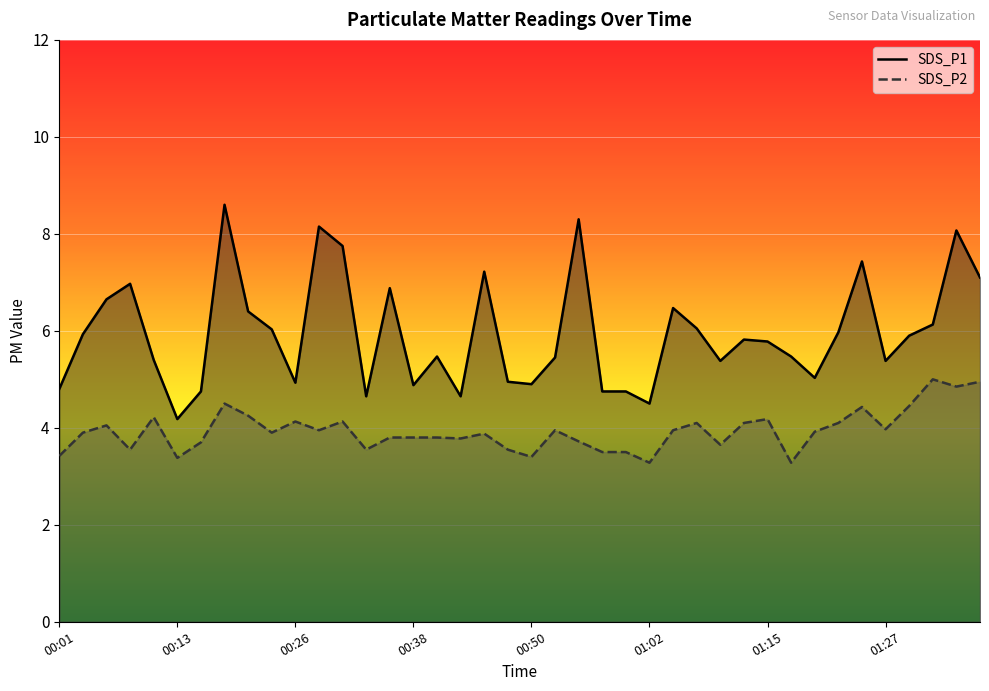

How many lines are shown in the chart?

2